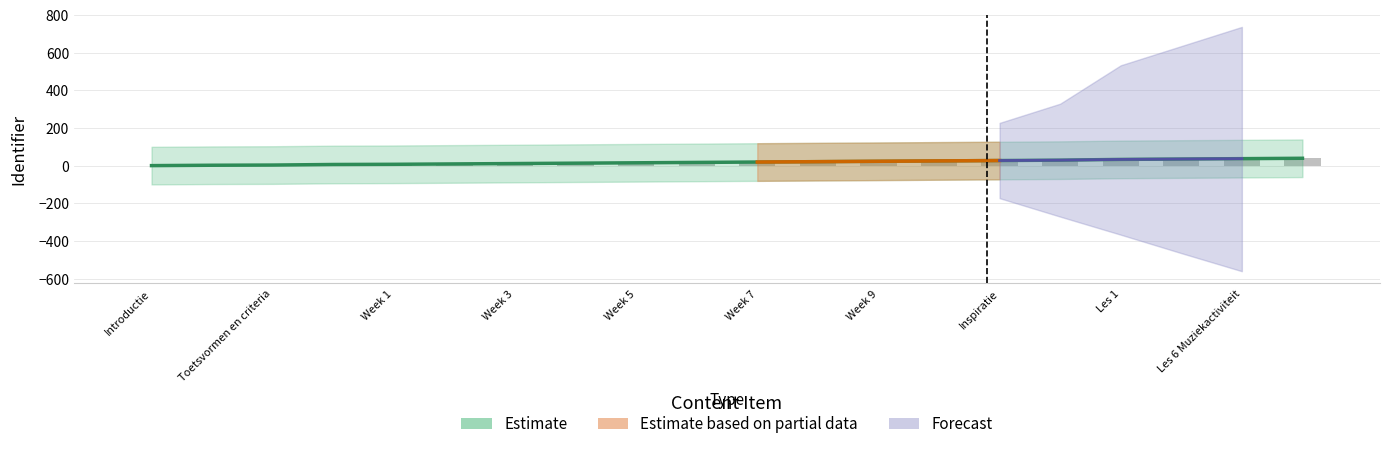

What is the value of the Estimate bar at the 2nd from the left?

2